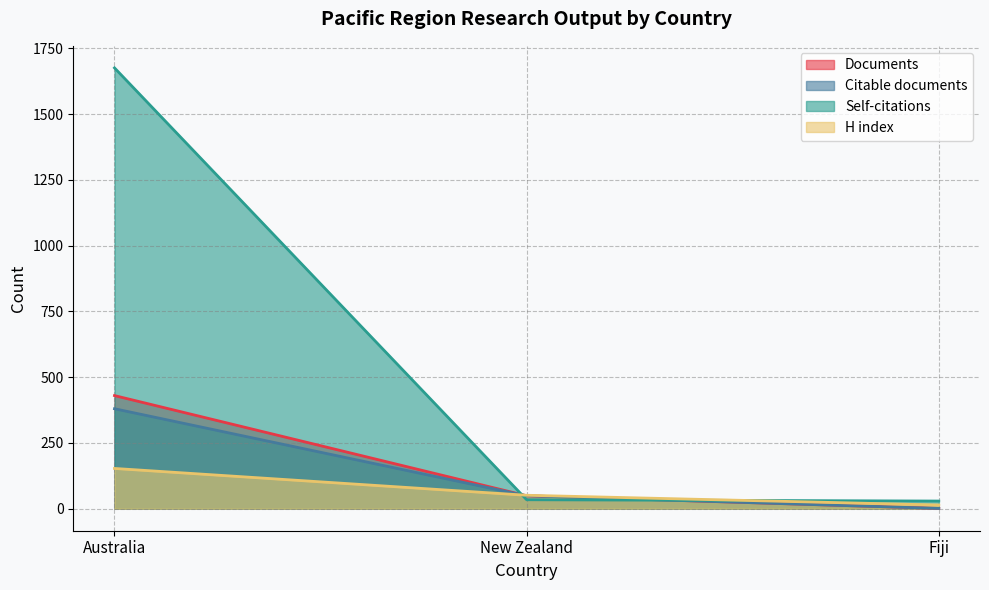

The Documents series shows 49 at New Zealand. True or false?

True